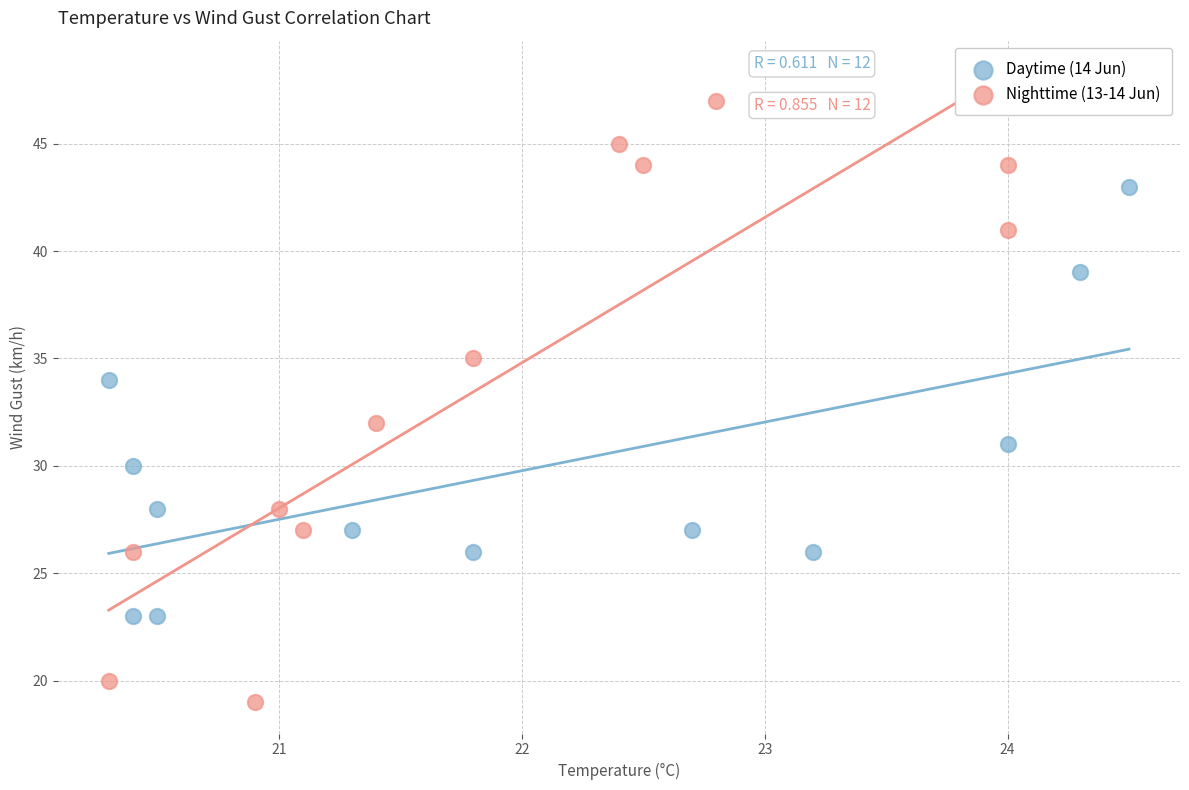

Which series contains the lowest Y value?

Nighttime (13-14 Jun)